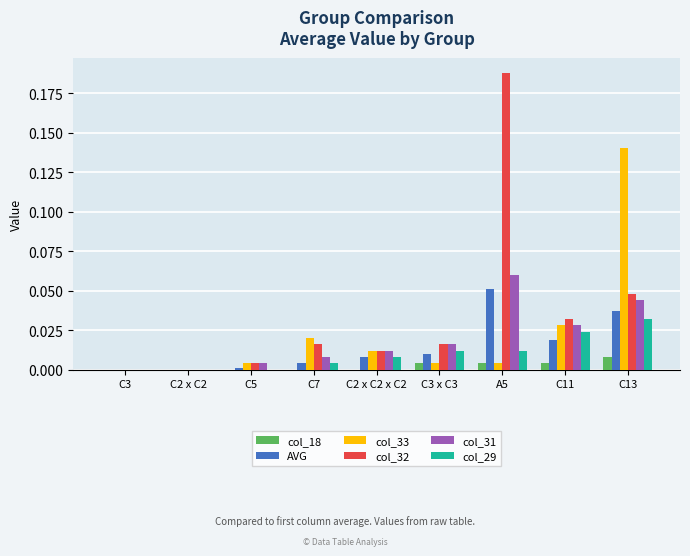

Which series has the largest total across all categories?

col_32